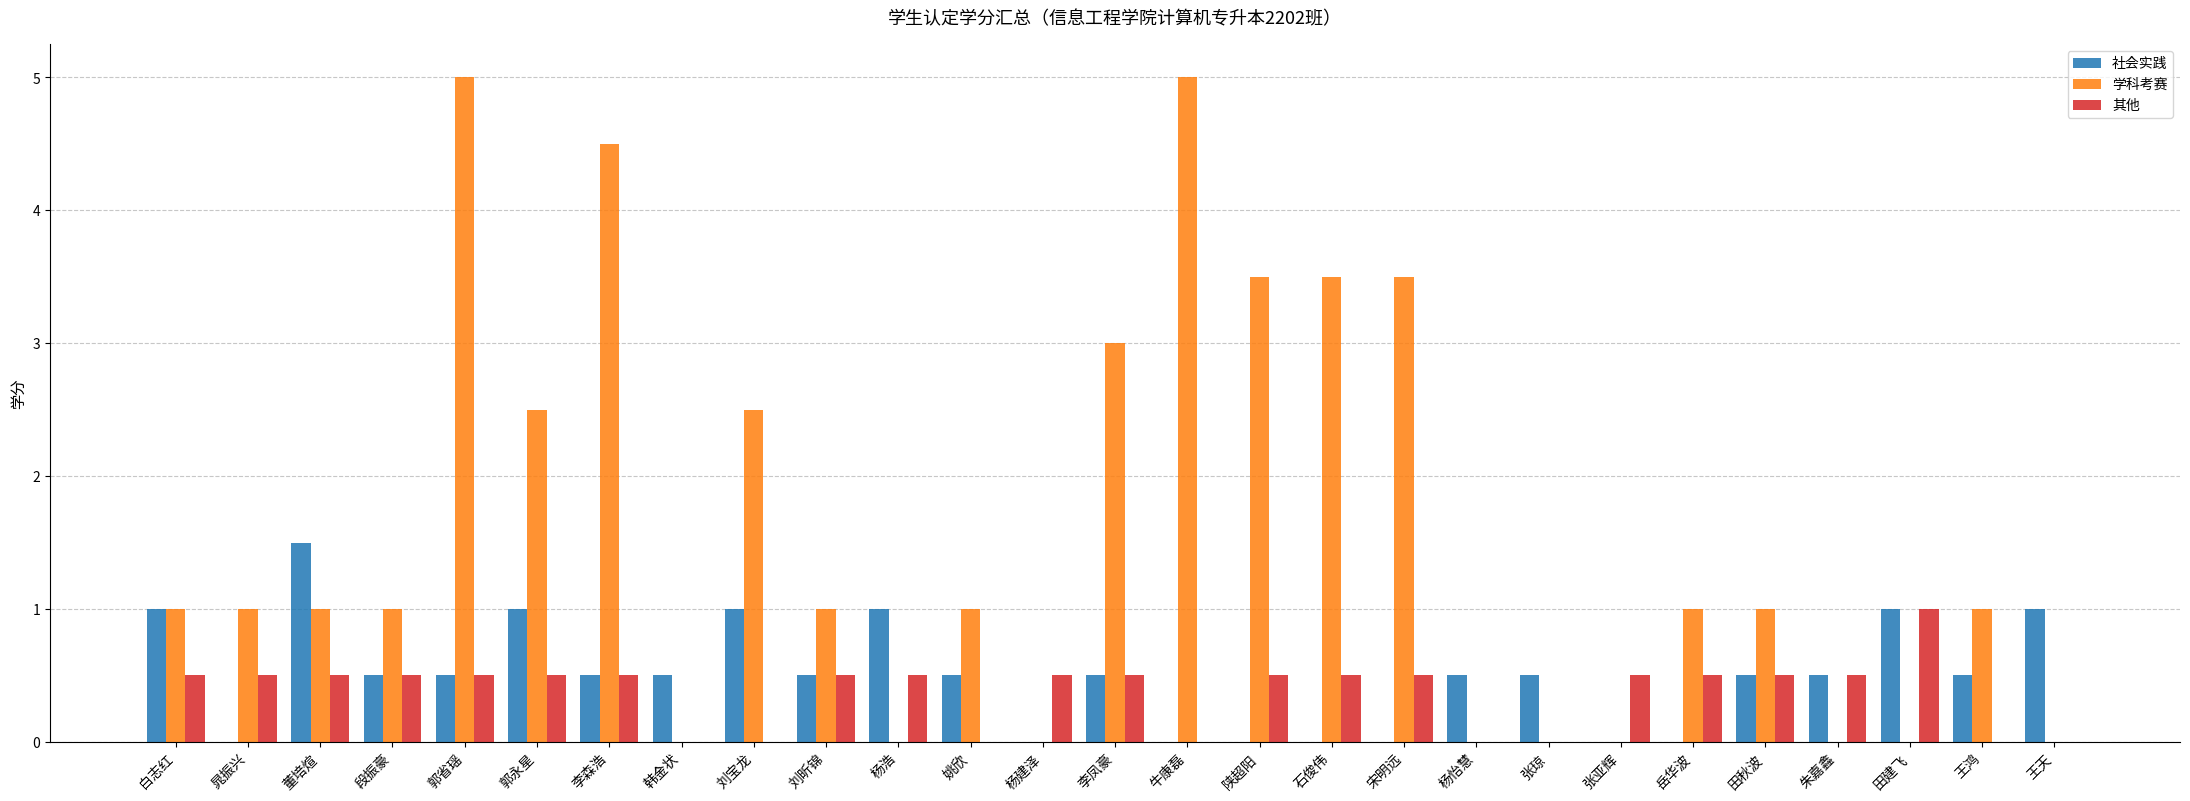

The 社会实践 series shows 0.2 at 姚欣. True or false?

False